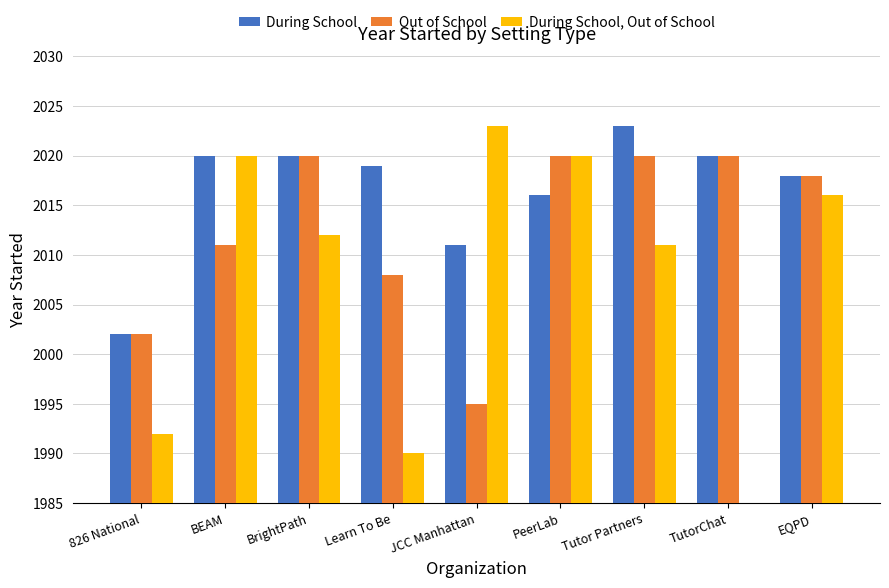

List the labels in order of During School, Out of School value, largest first.

JCC Manhattan, BEAM, PeerLab, EQPD, BrightPath, Tutor Partners, 826 National, Learn To Be, TutorChat